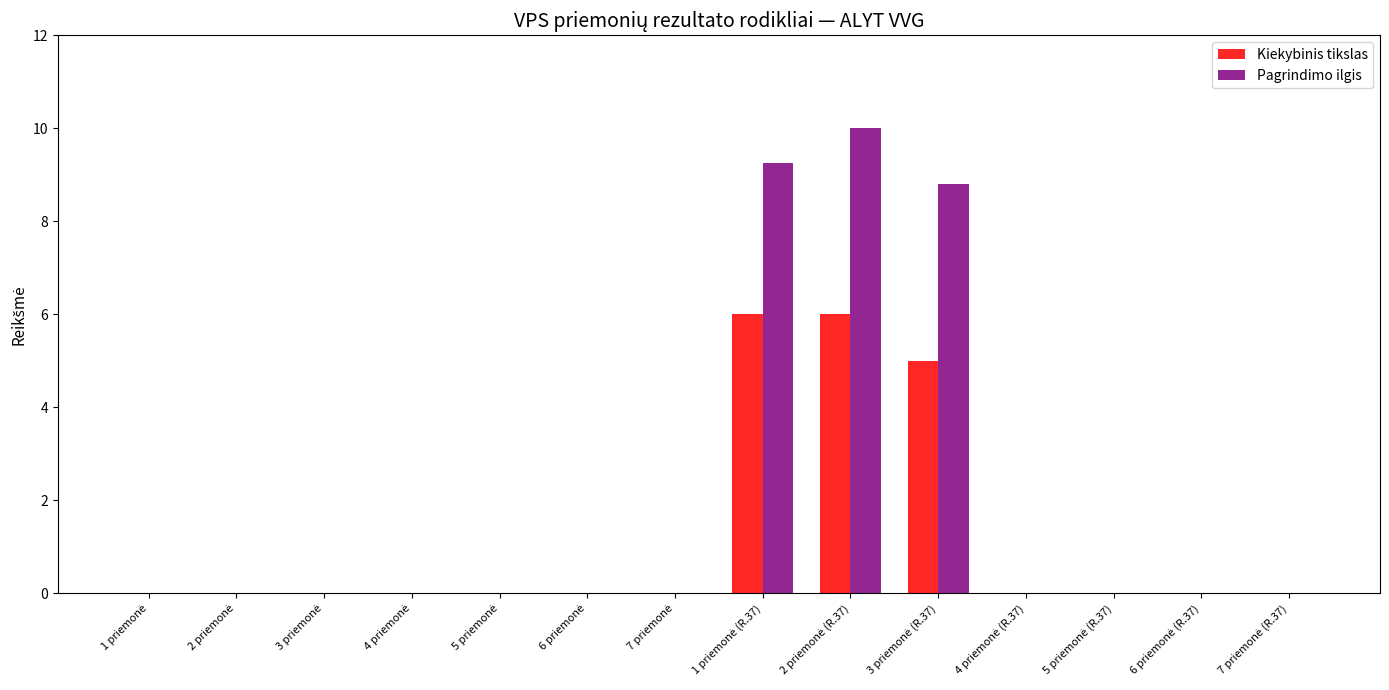

Are the bars horizontal?

No